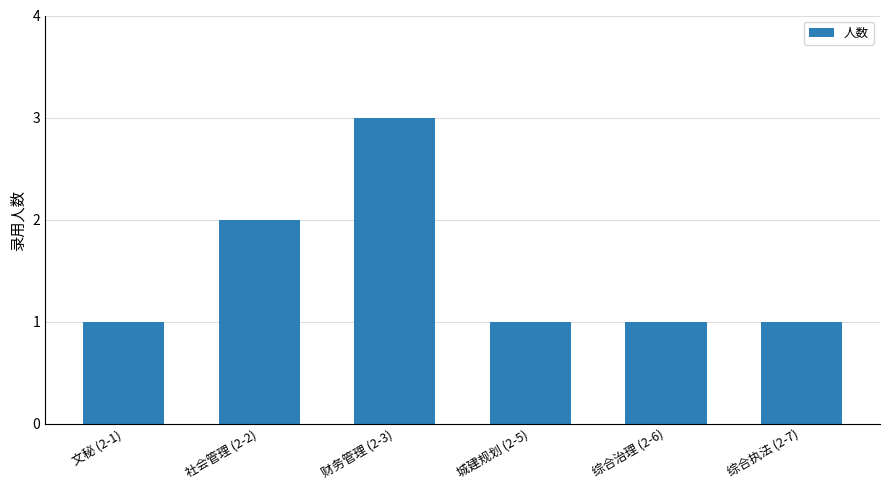

What is the sum of all values?

9